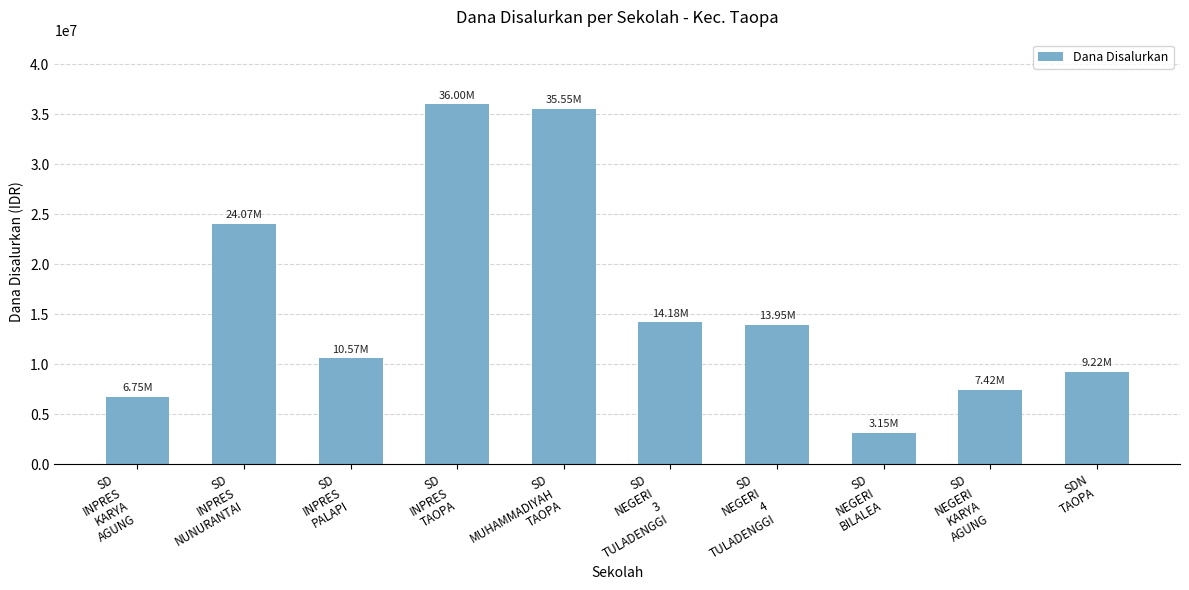

What is the ratio of the value at SD
NEGERI
4
TULADENGGI to the value at SD
MUHAMMADIYAH
TAOPA?

0.4